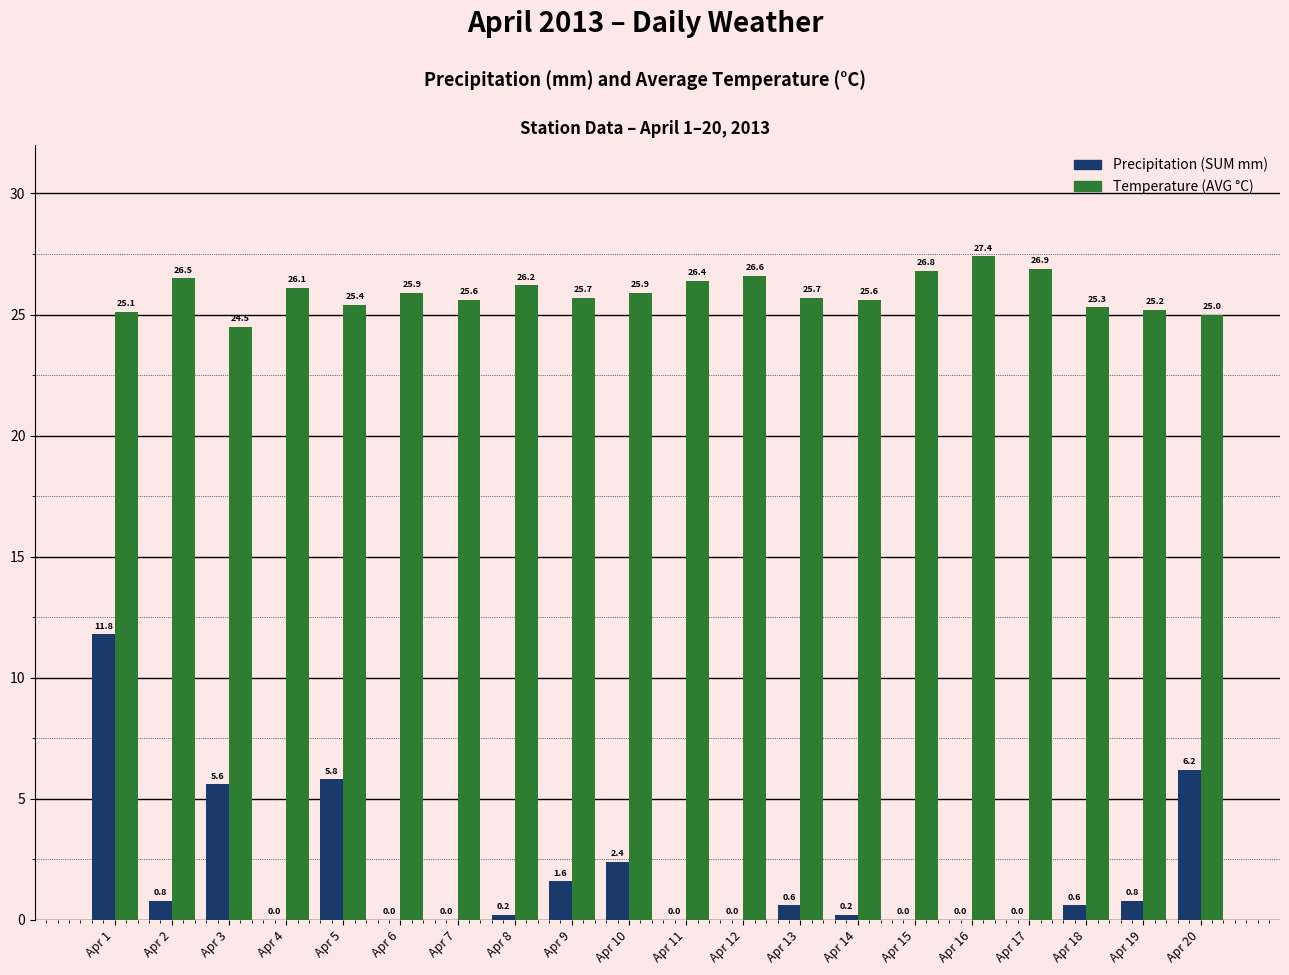

What is the average value of the Temperature (AVG °C) series?

25.9